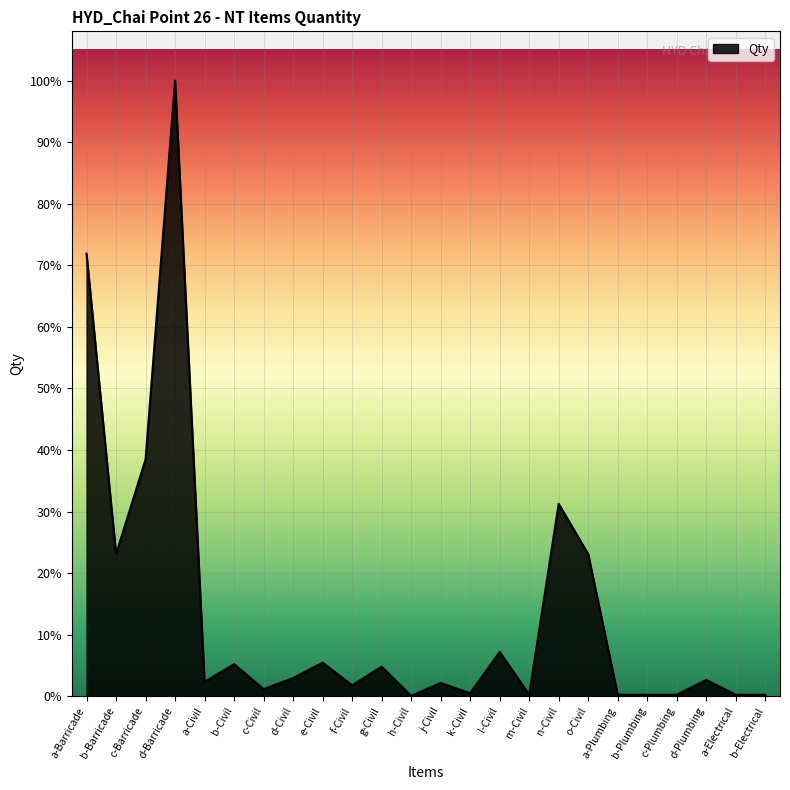

What is the sum of all values?

1353.9